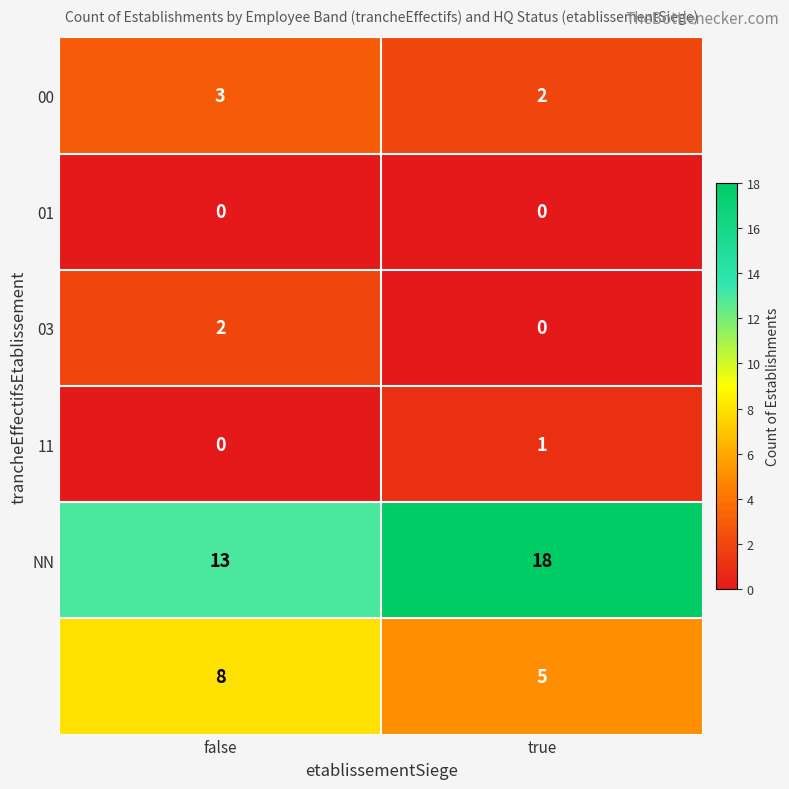

What is the maximum value shown in the chart?

18